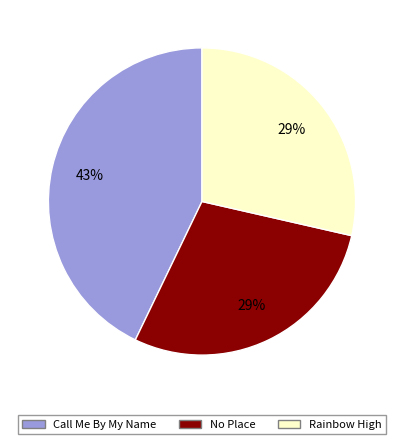

To the nearest percent, what is the difference between the largest and smallest slice percentages?

14%